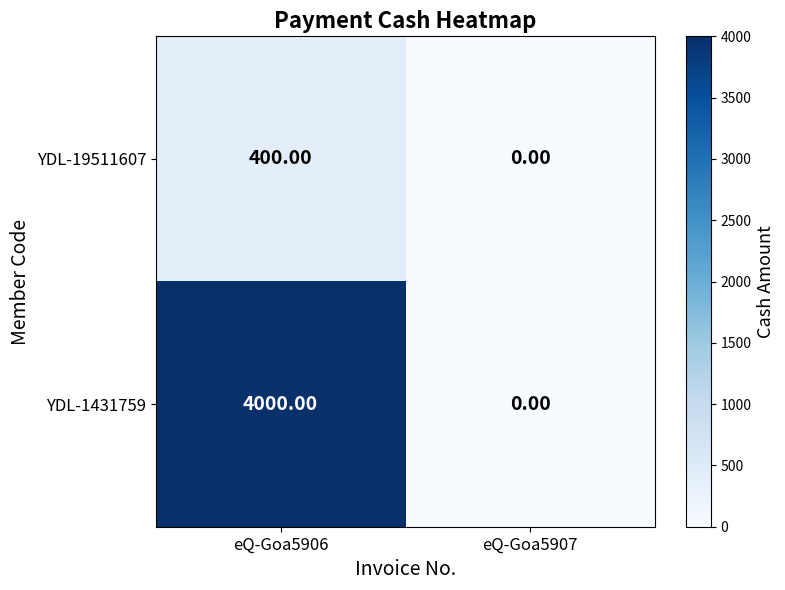

Between eQ-Goa5906 and eQ-Goa5907, which series saw the biggest shift?

YDL-1431759